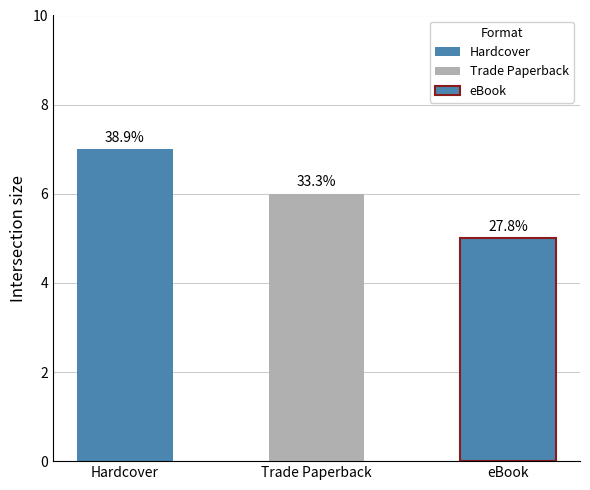

The chart shows a value of 9 at eBook. True or false?

False